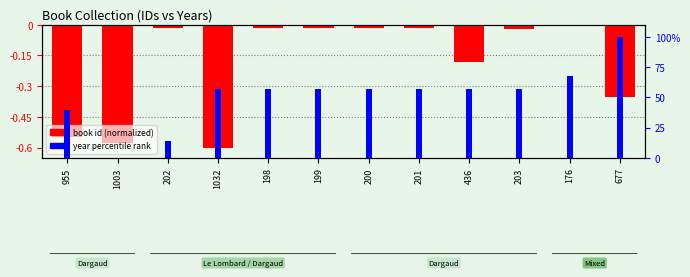

Reading right to left, what are all the values shown in this chart?

book id (normalized): 677=-0.4	176=0.0	203=-0.0	436=-0.2	201=-0.0	200=-0.0	199=-0.0	198=-0.0	1032=-0.6	202=-0.0	1003=-0.6	955=-0.5
year percentile rank: 677=100.0	176=67.9	203=57.1	436=57.1	201=57.1	200=57.1	199=57.1	198=57.1	1032=57.1	202=14.3	1003=0.0	955=39.3